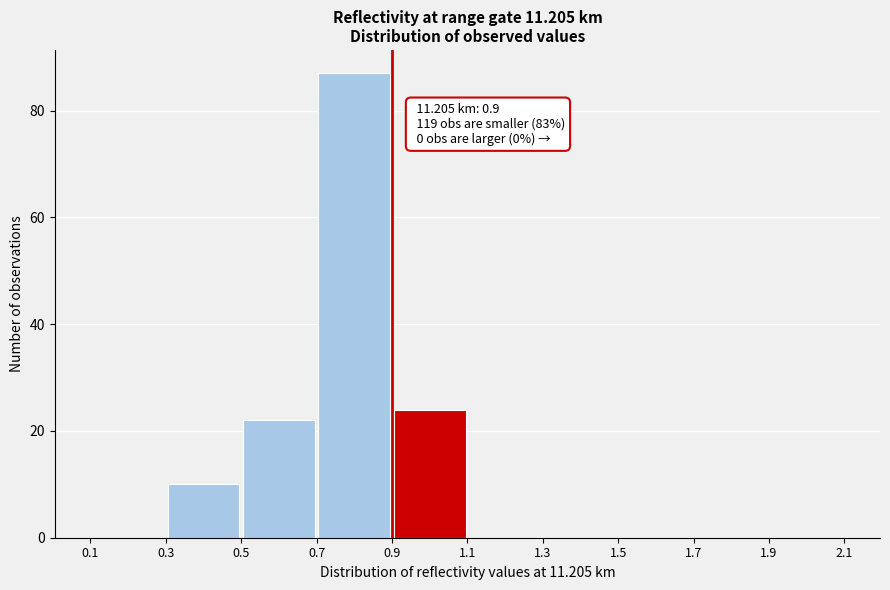

Over which range of the x-axis is the bar tallest?

0.7 to 0.9